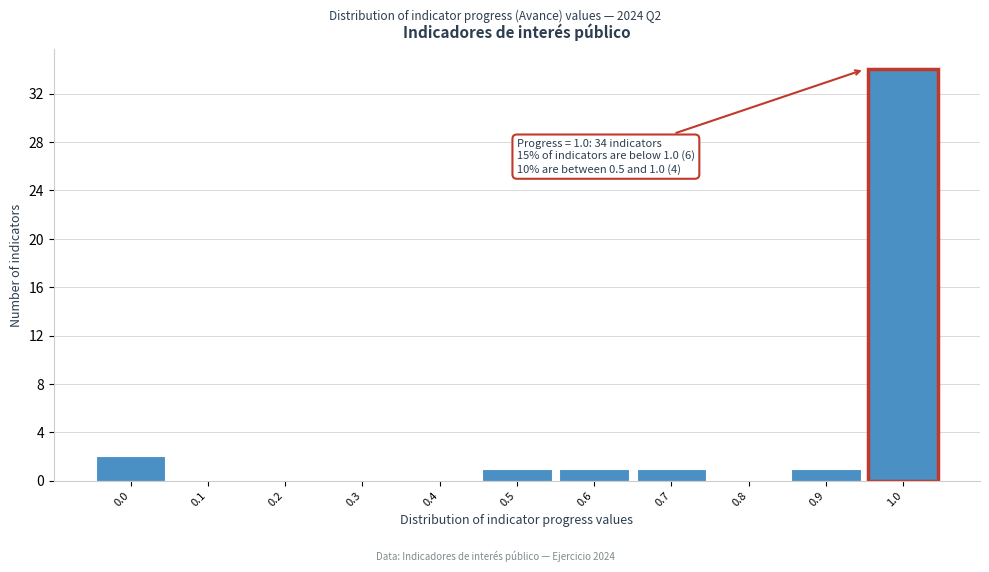

Reading left to right, extract all data points from this chart.

0.0=2	0.1=0	0.2=0	0.3=0	0.4=0	0.5=1	0.6=1	0.7=1	0.8=0	0.9=1	1.0=34